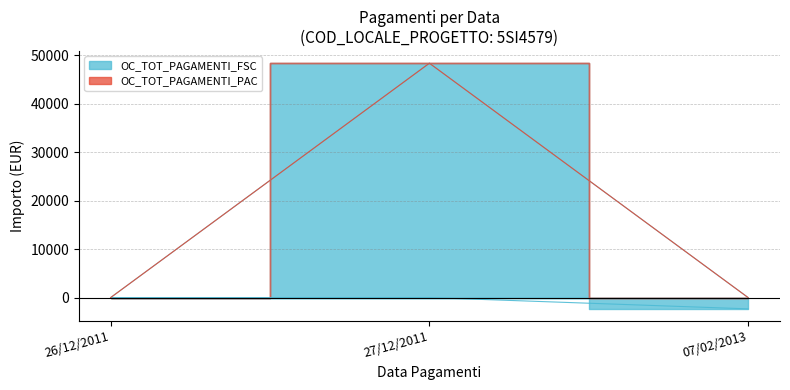

True or false: the data shows 0.0 at 26/12/2011.

True